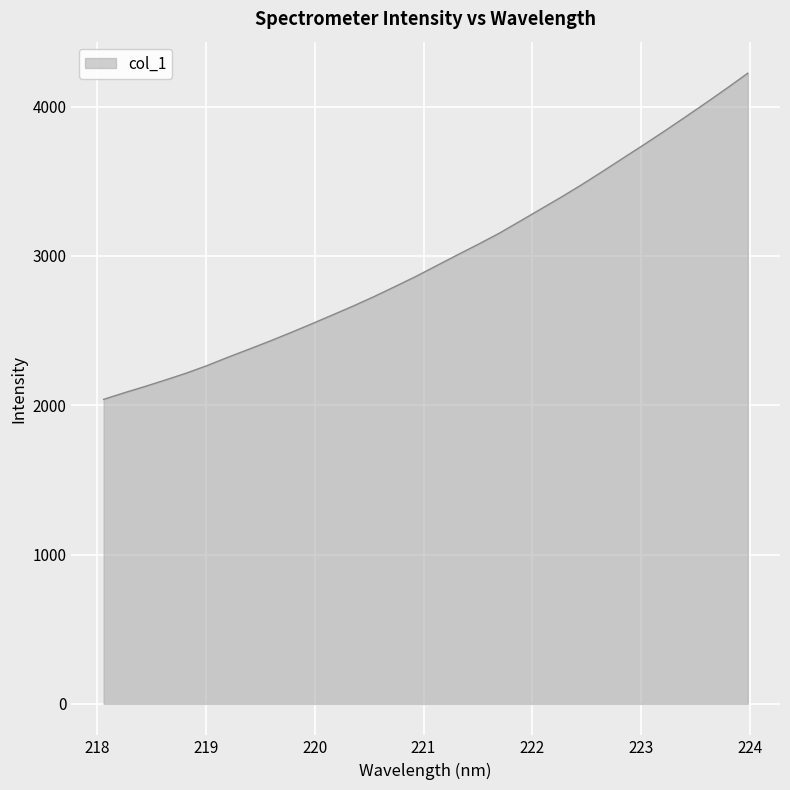

What is the difference between the maximum and minimum values?

2184.2